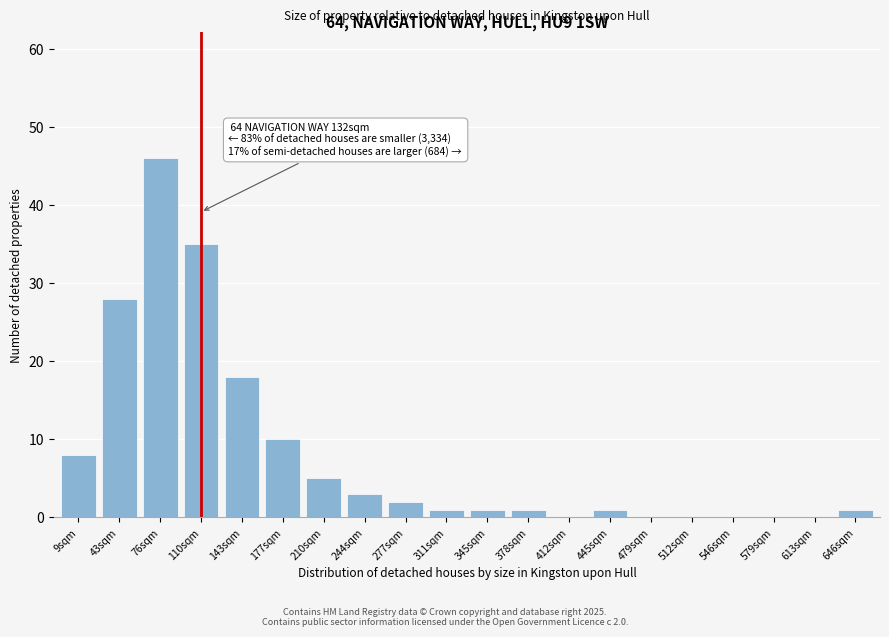

Reading left to right, transcribe all the data shown in this chart.

9sqm=8	43sqm=28	76sqm=46	110sqm=35	143sqm=18	177sqm=10	210sqm=5	244sqm=3	277sqm=2	311sqm=1	345sqm=1	378sqm=1	412sqm=0	445sqm=1	479sqm=0	512sqm=0	546sqm=0	579sqm=0	613sqm=0	646sqm=1